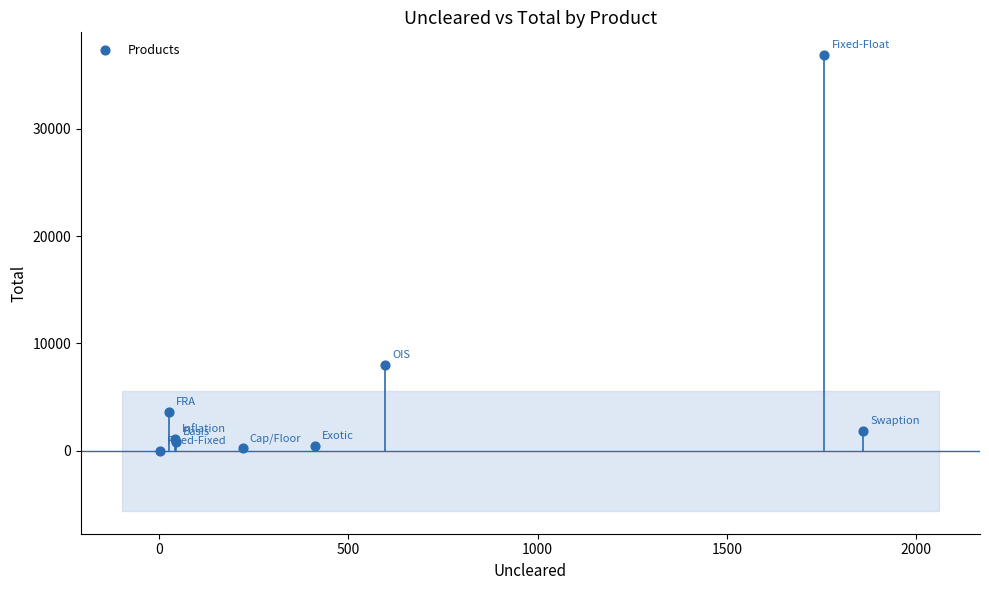

What Y value in the scatter plot is closest to 18426?

8033